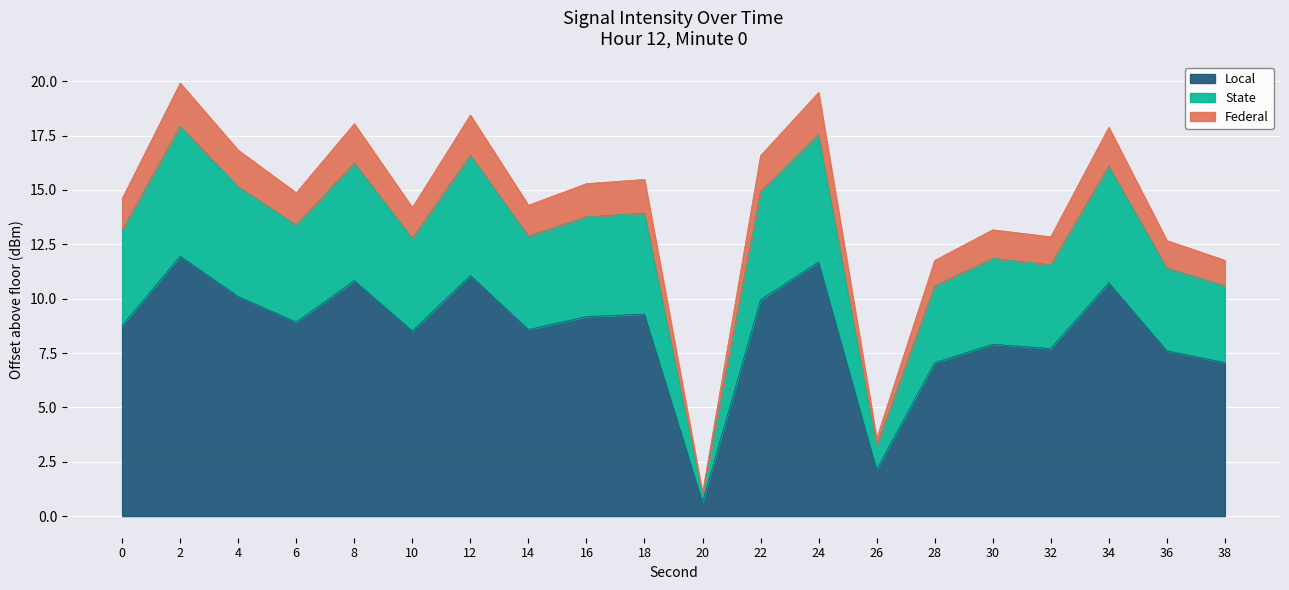

What is the total value across all series at 38?

11.8